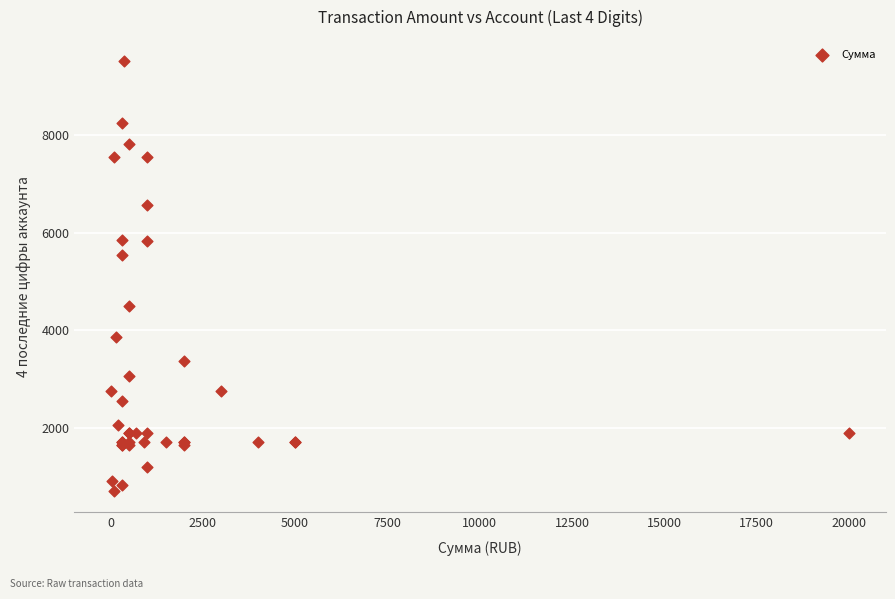

What Y value in the scatter plot is closest to 5110?

5542